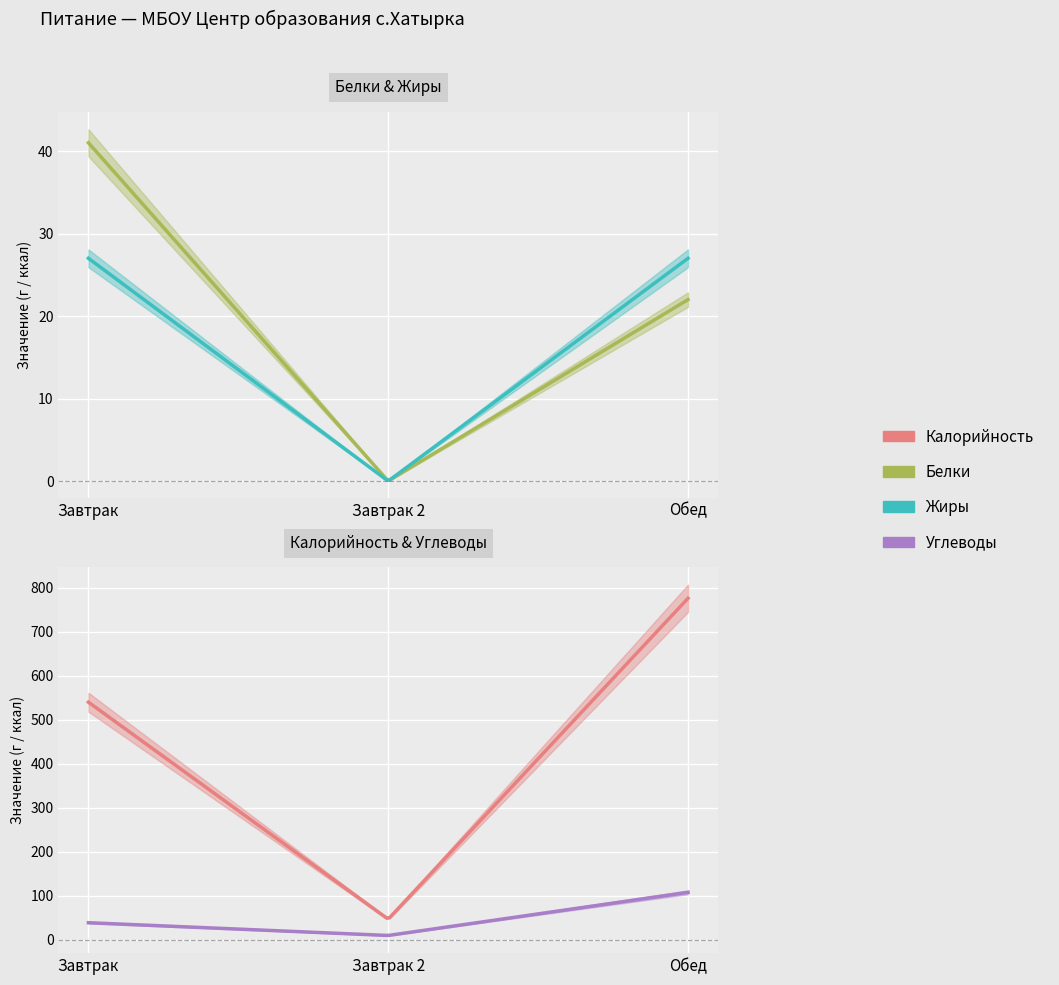

How many categories are shown in the chart?

3